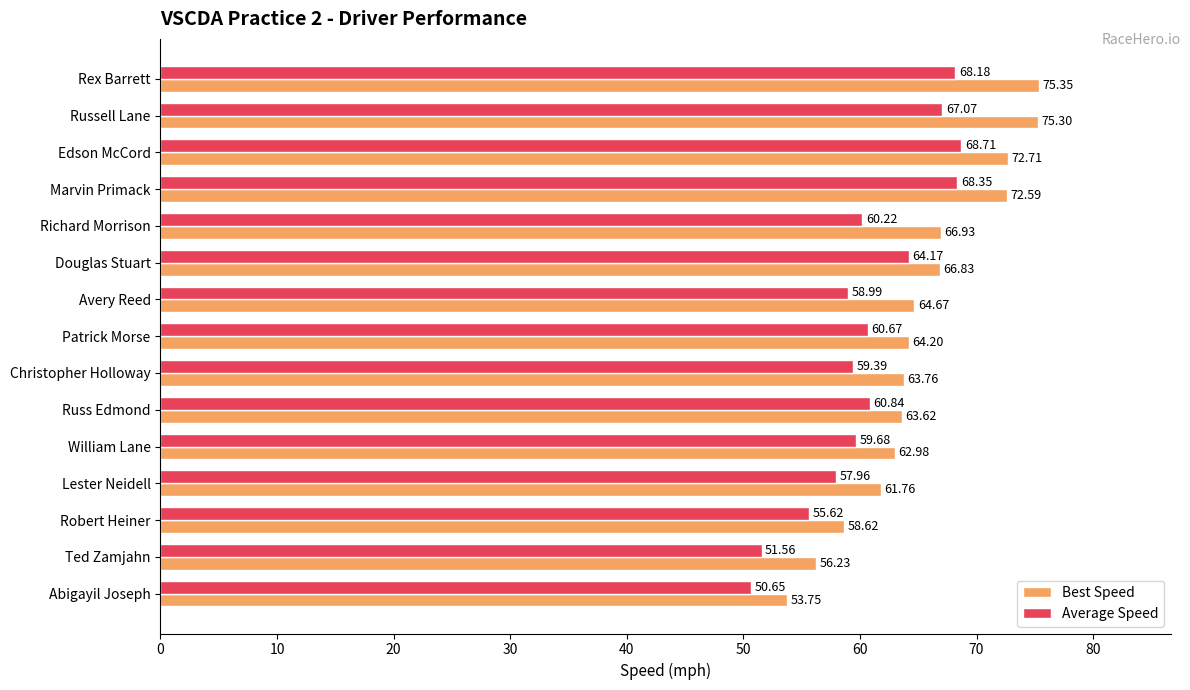

How many values in the Best Speed series are below 64?

7